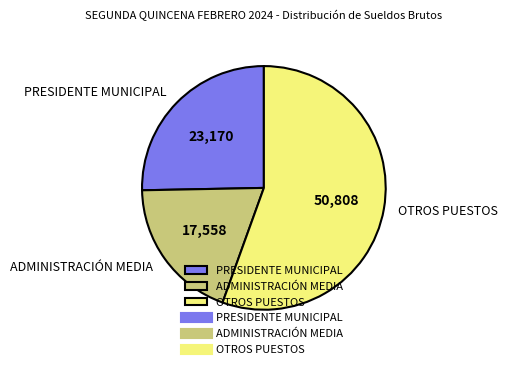

Rank the categories by value from highest to lowest.

OTROS PUESTOS, PRESIDENTE MUNICIPAL, ADMINISTRACIÓN MEDIA